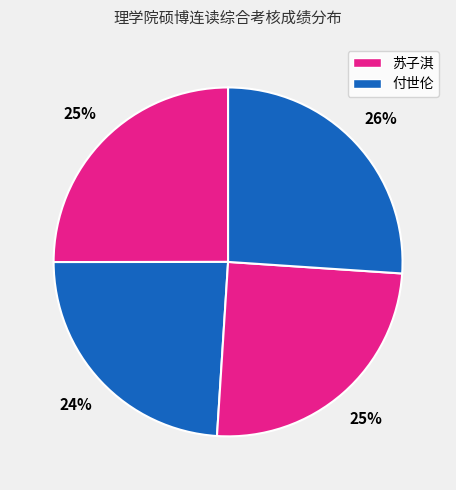

Which slice is the smallest?

付世伦
(光电子物理与器件)